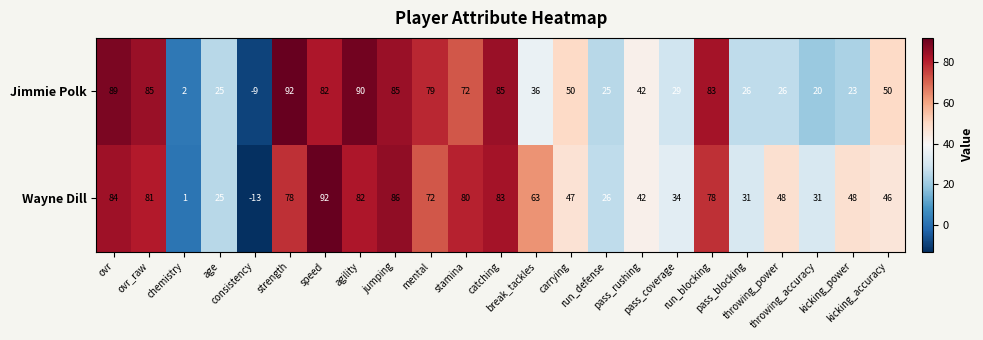

List the series in order of their overall mean, highest first.

Wayne Dill, Jimmie Polk